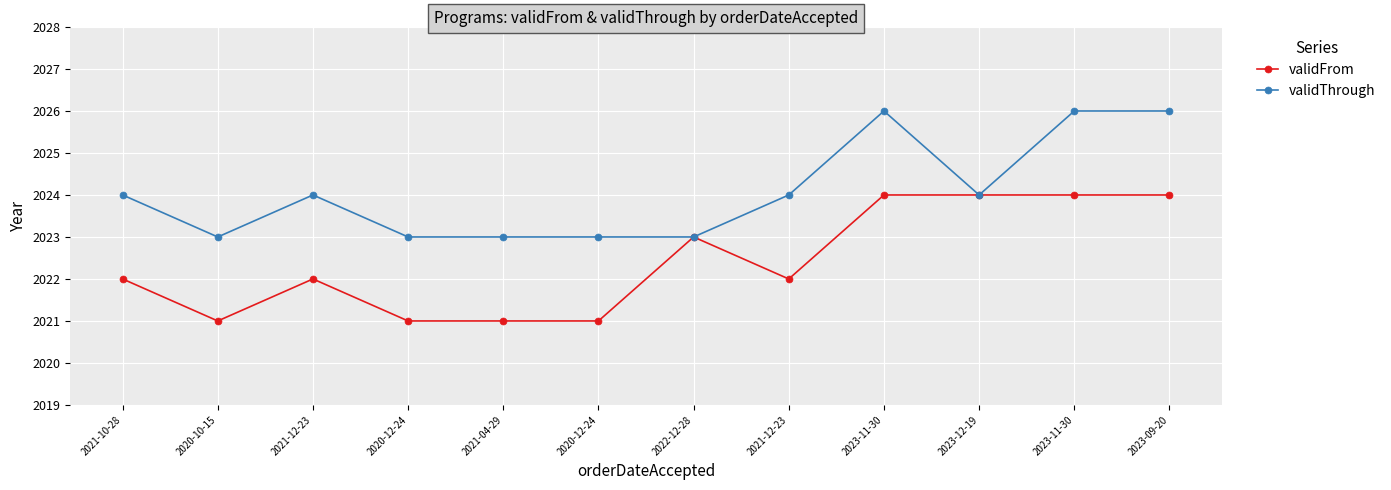

What are all the series names shown in the legend?

validFrom, validThrough